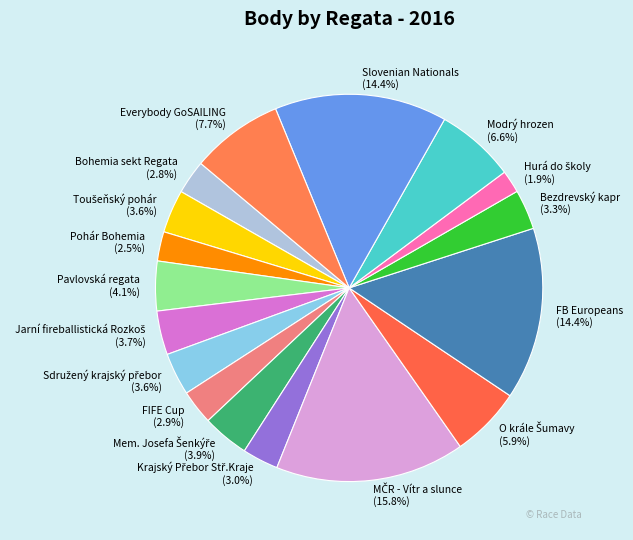

Does any single category account for the majority?

No